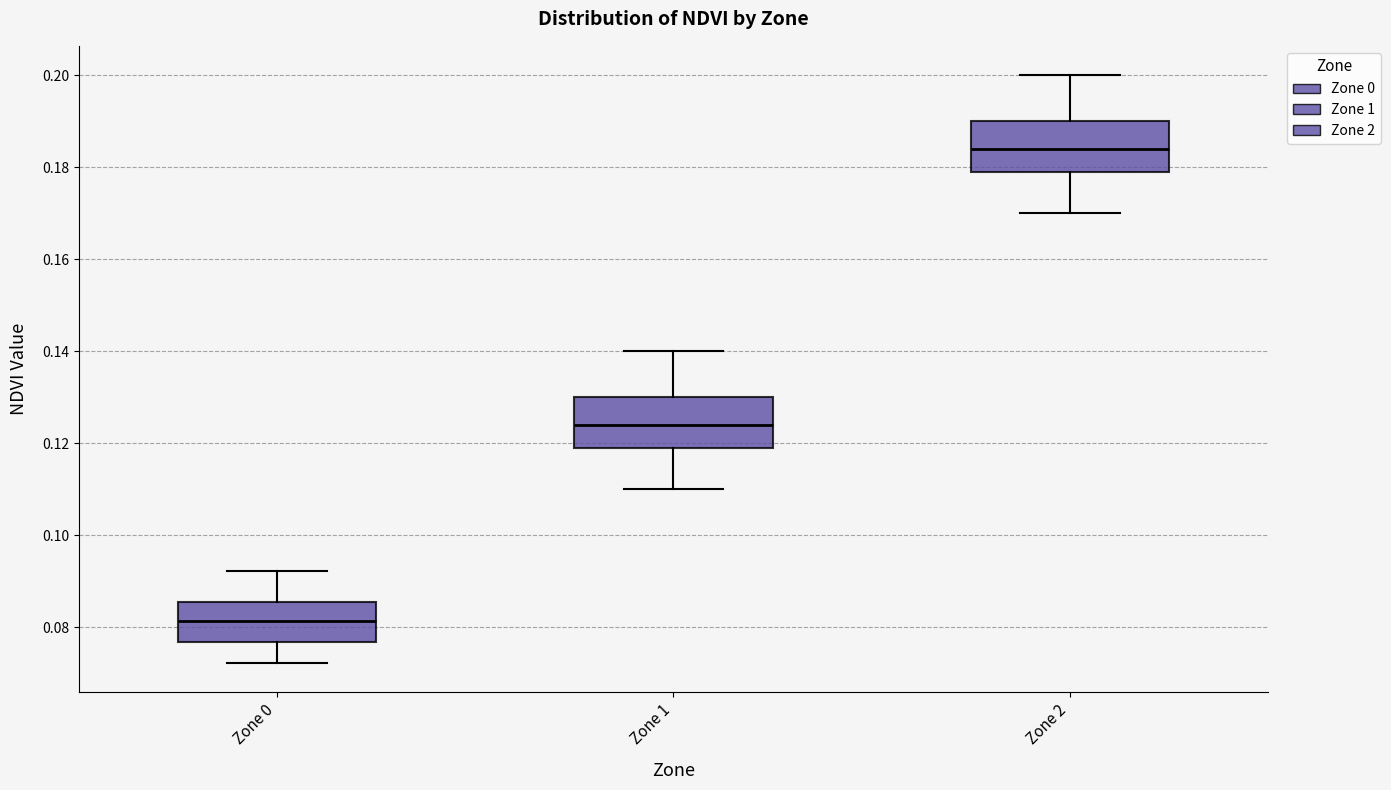

Where is the lower edge of the box for Zone 2 on the y-axis? The values are not printed on the chart, so give them approximately, as read against the axis.

0.180